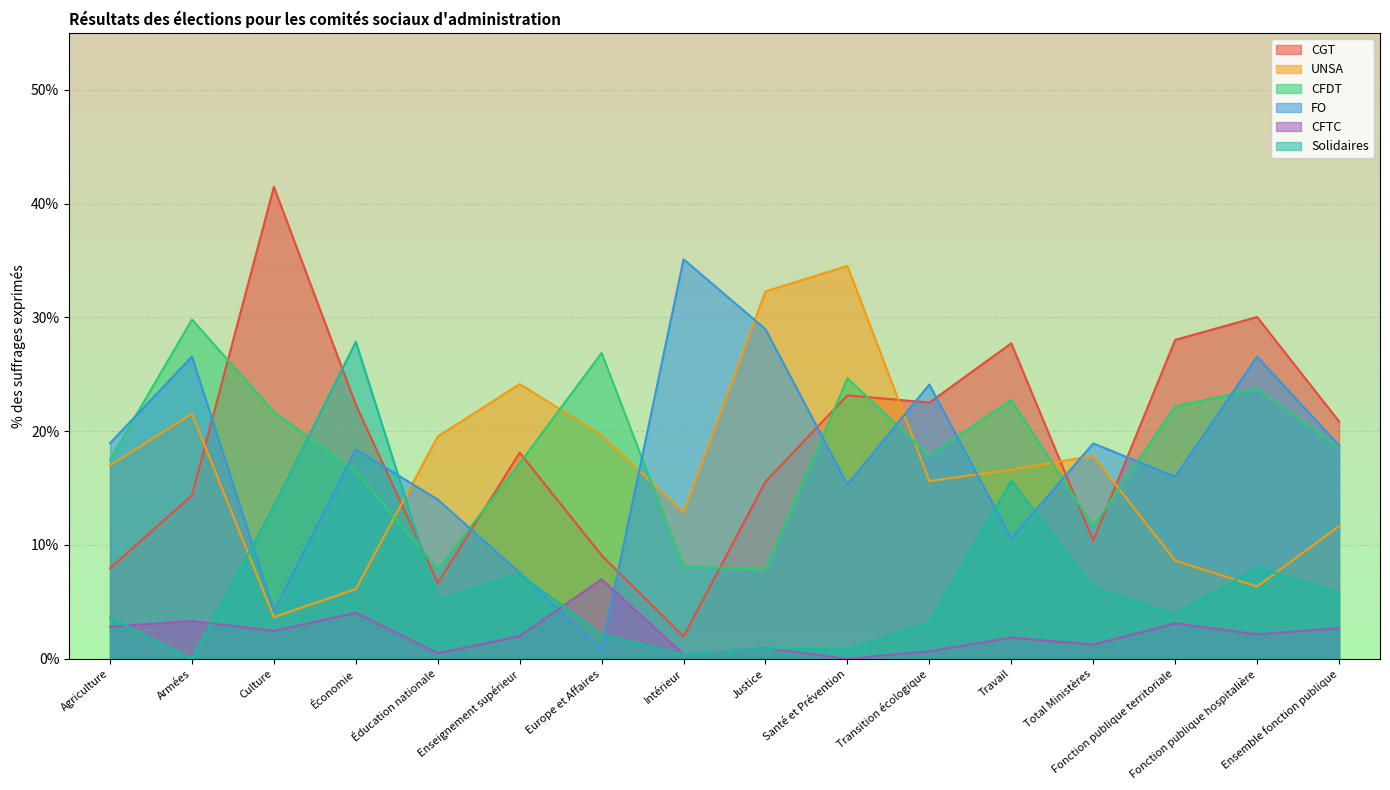

At which label does UNSA reach its peak?

Santé et Prévention